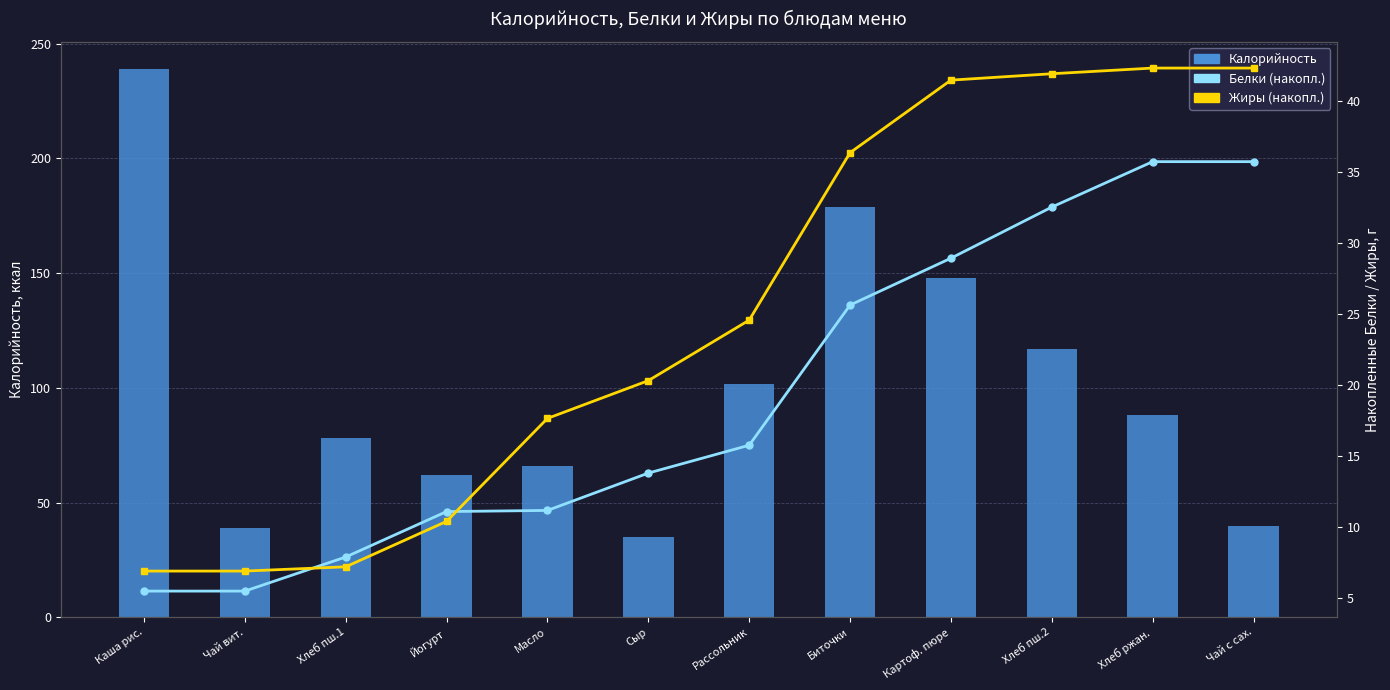

Reading right to left, extract all data points from this chart.

Калорийность: 39.9	88.0	117.0	148.0	179.0	101.7	35.0	66.1	62.0	78.0	39.0	238.8
Белки (накопл.): 35.7	35.7	32.5	28.9	25.6	15.7	13.8	11.1	11.1	7.9	5.5	5.5
Жиры (накопл.): 42.3	42.3	41.9	41.4	36.3	24.5	20.3	17.6	10.4	7.2	6.9	6.9